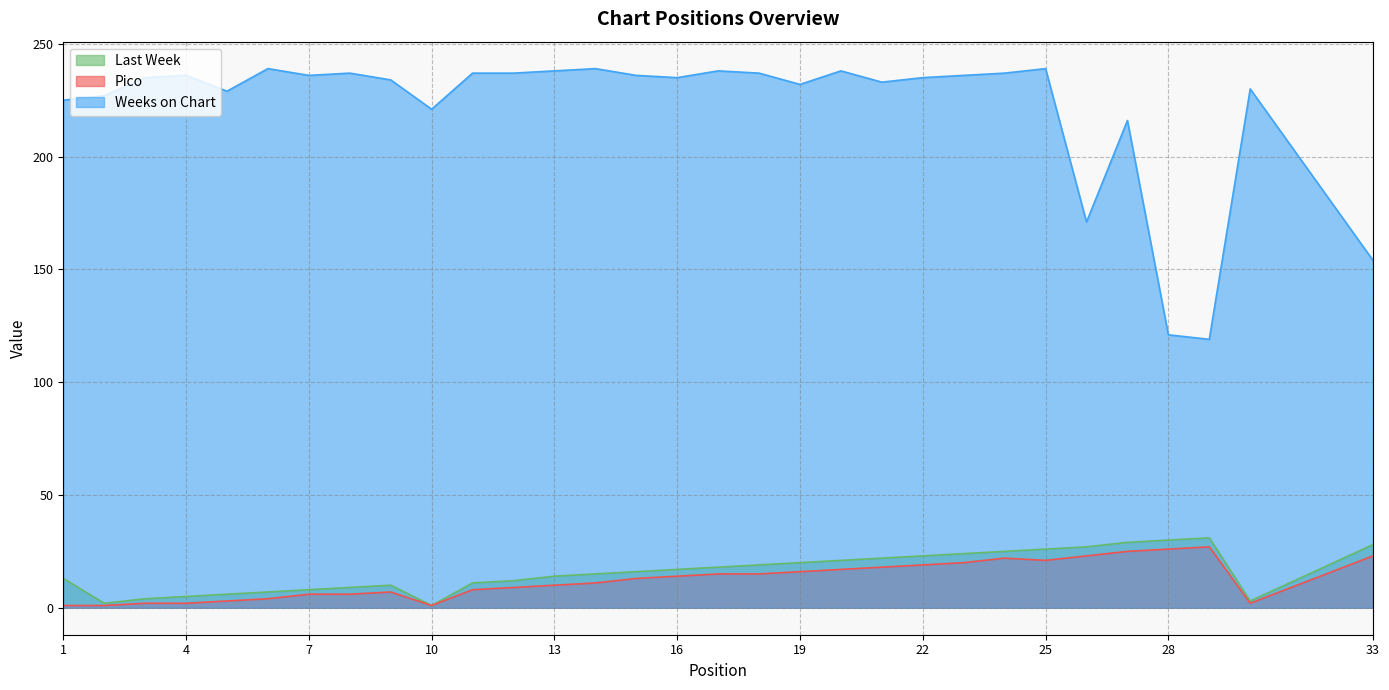

The value of Weeks on Chart at 11 is 340. True or false?

False